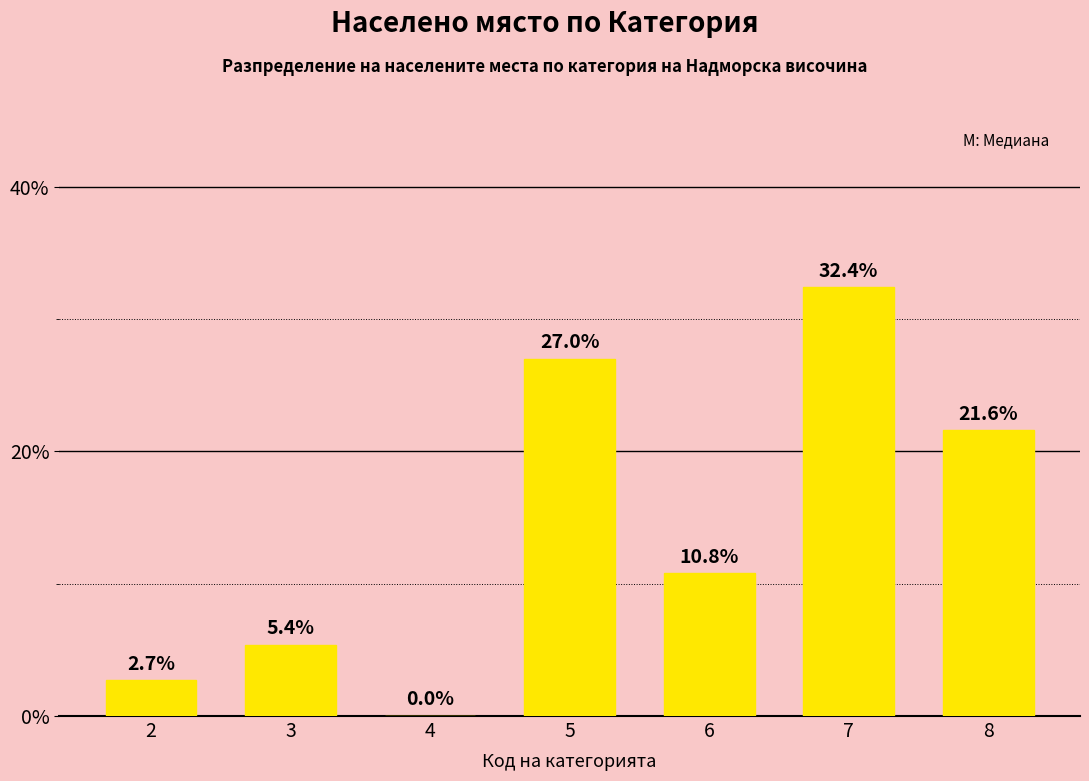

Are the bars horizontal?

No